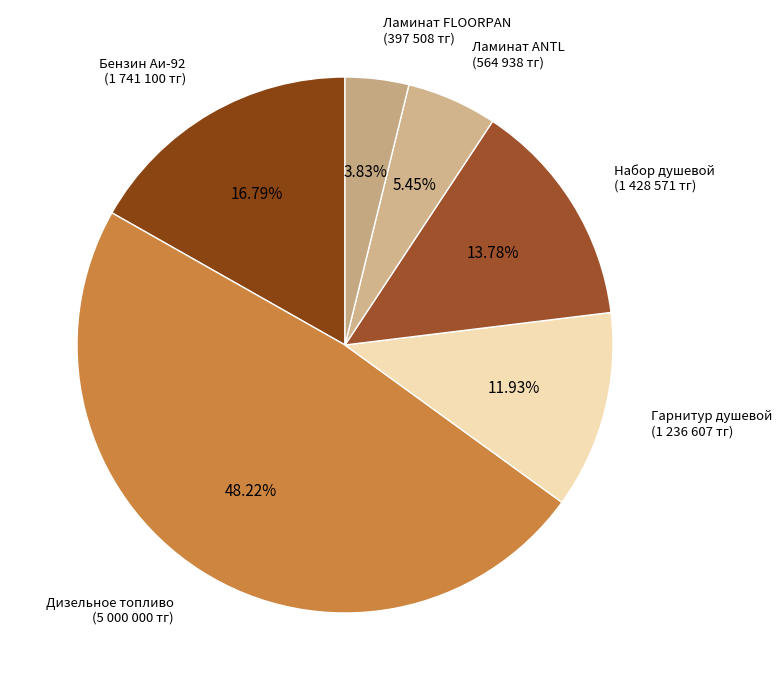

Which category has the smallest portion of the pie?

Ламинат FLOORPAN